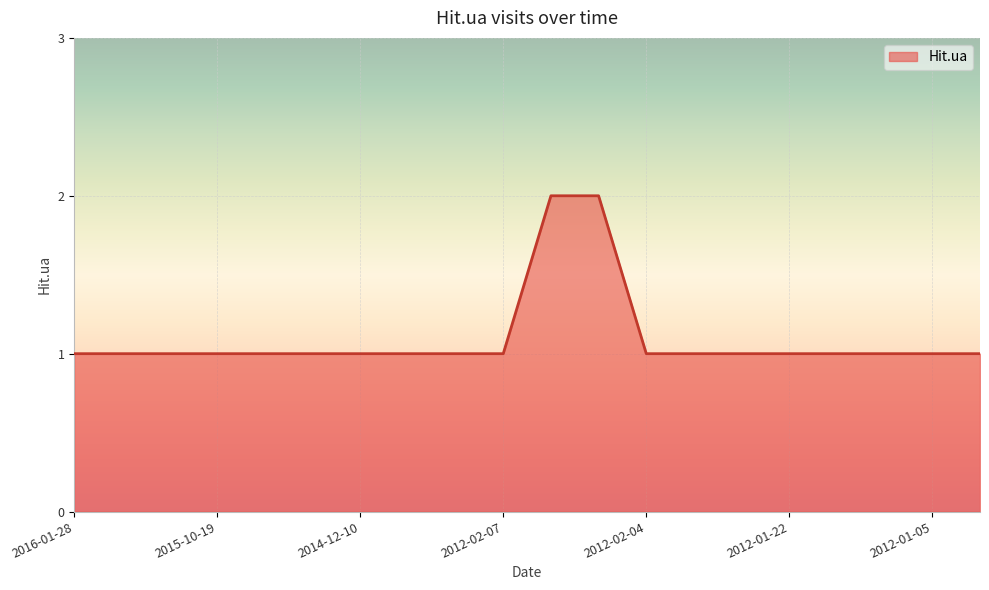

Does the chart display data point markers on the line(s)?

No